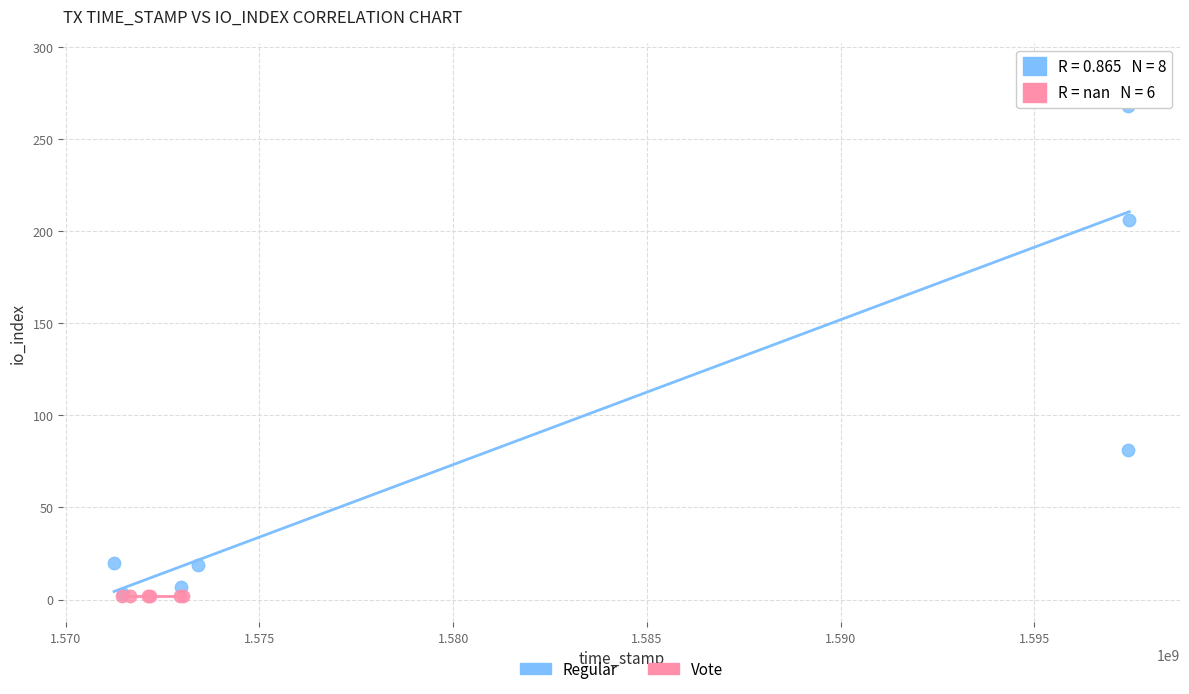

Which series contains the highest Y value?

Regular